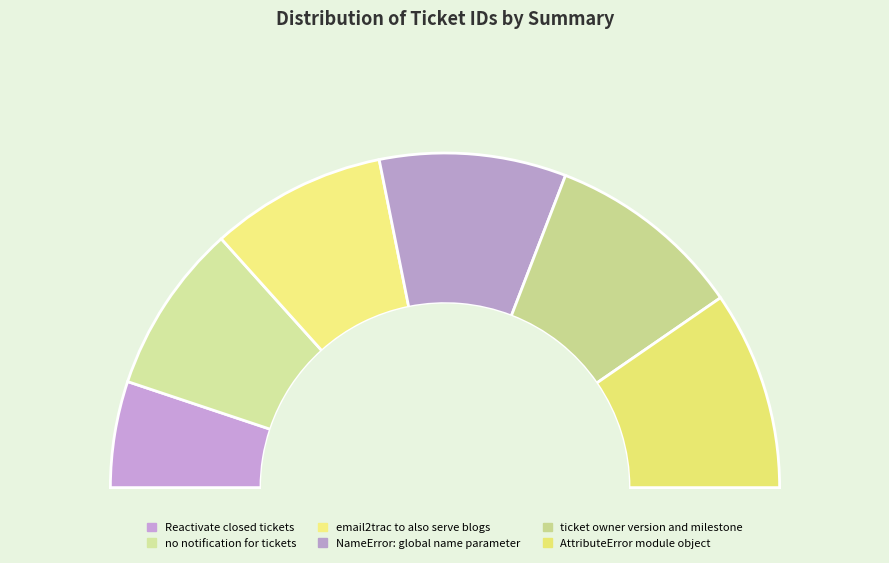

Do ticket owner version and milestone and NameError: global name parameter together represent more than half of the pie?

No